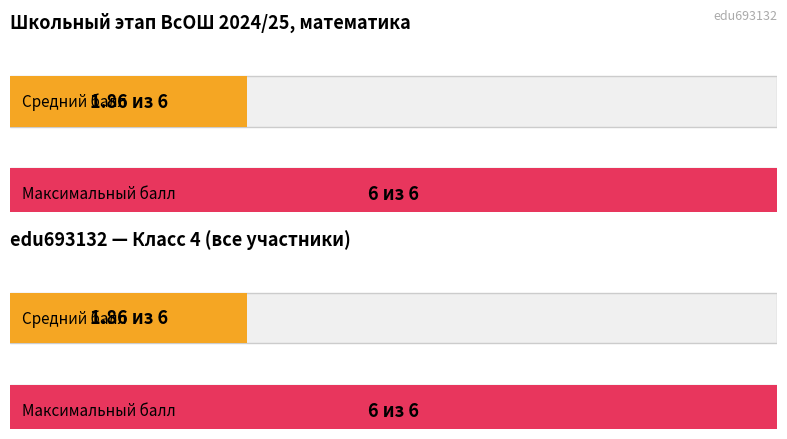

At sma24420/edu693132/4/642z6, list the series in order from smallest to largest.

Average score, Max score